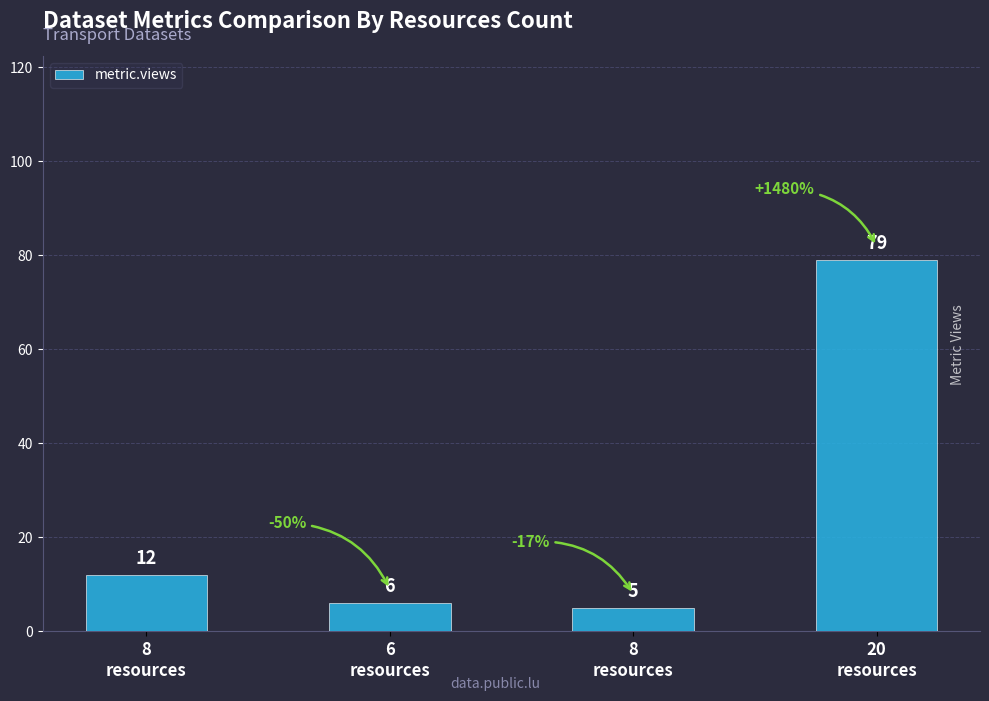

Reading left to right, extract all data points from this chart.

12	6	5	79